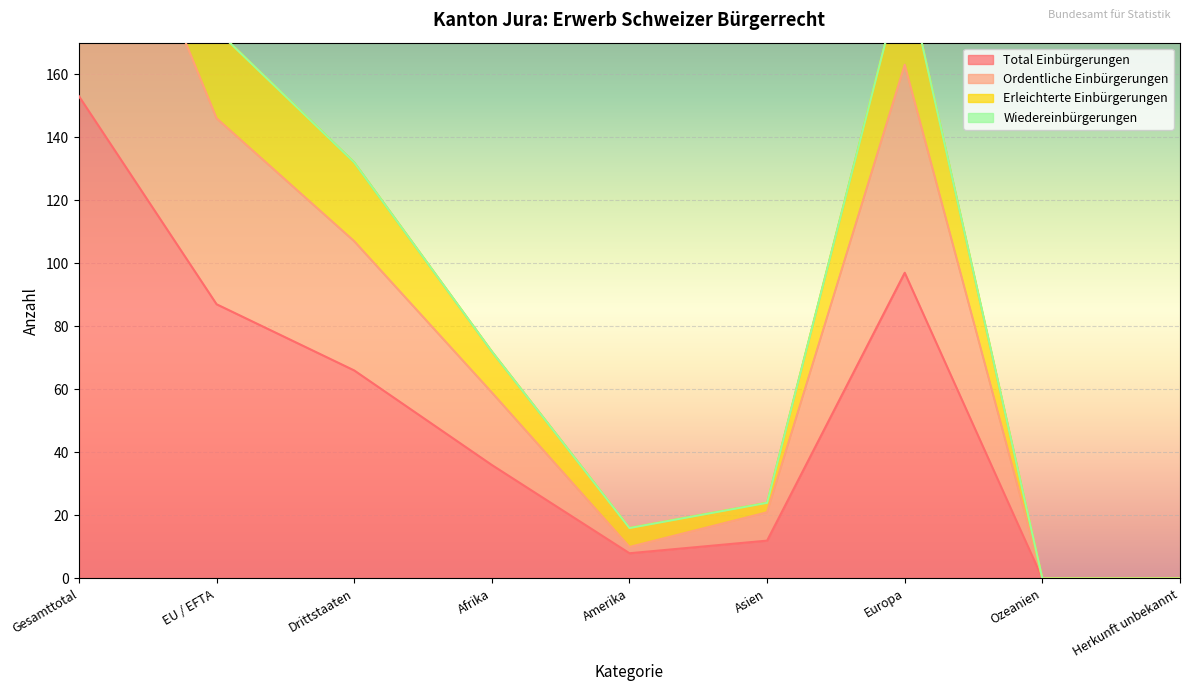

Read the Ordentliche Einbürgerungen value at Gesamttotal.

253